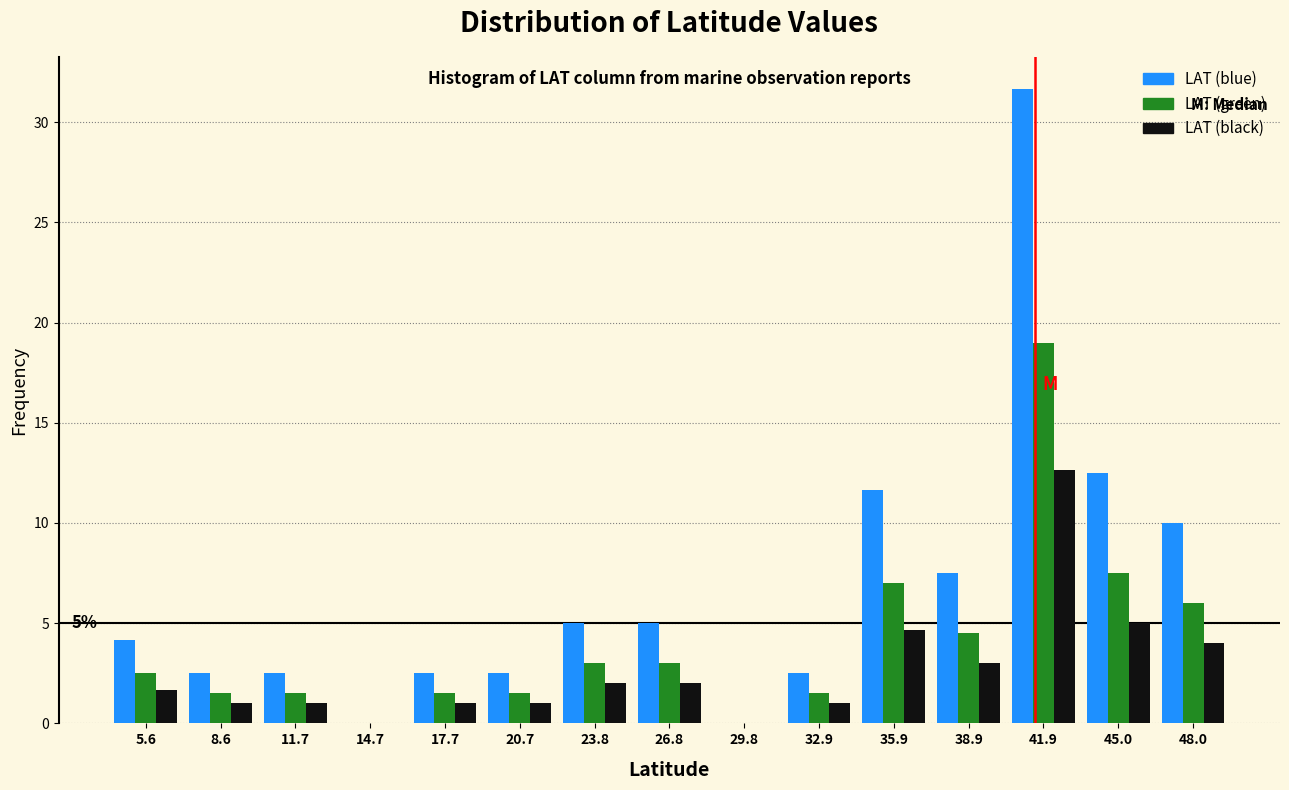

In the LAT (blue) series, which range on the x-axis has the tallest bar?

40.5 to 43.5